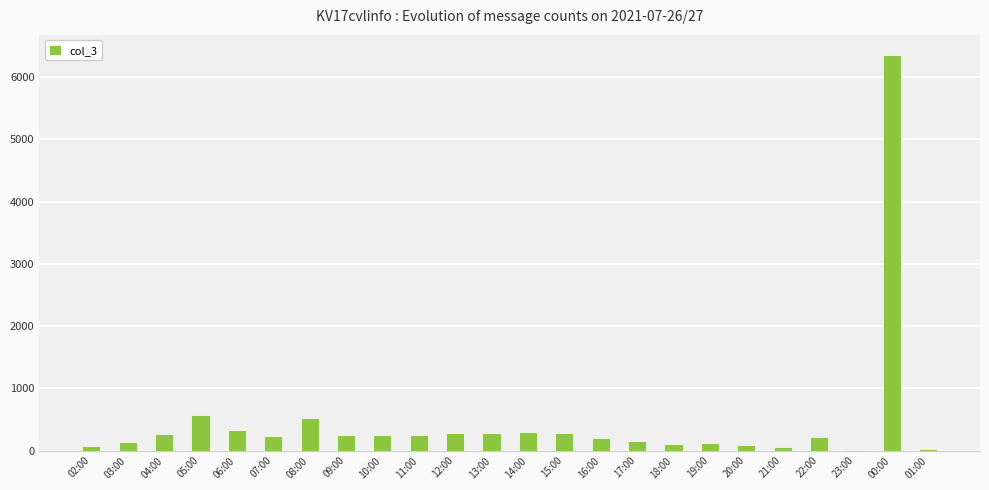

Are the bars horizontal?

No